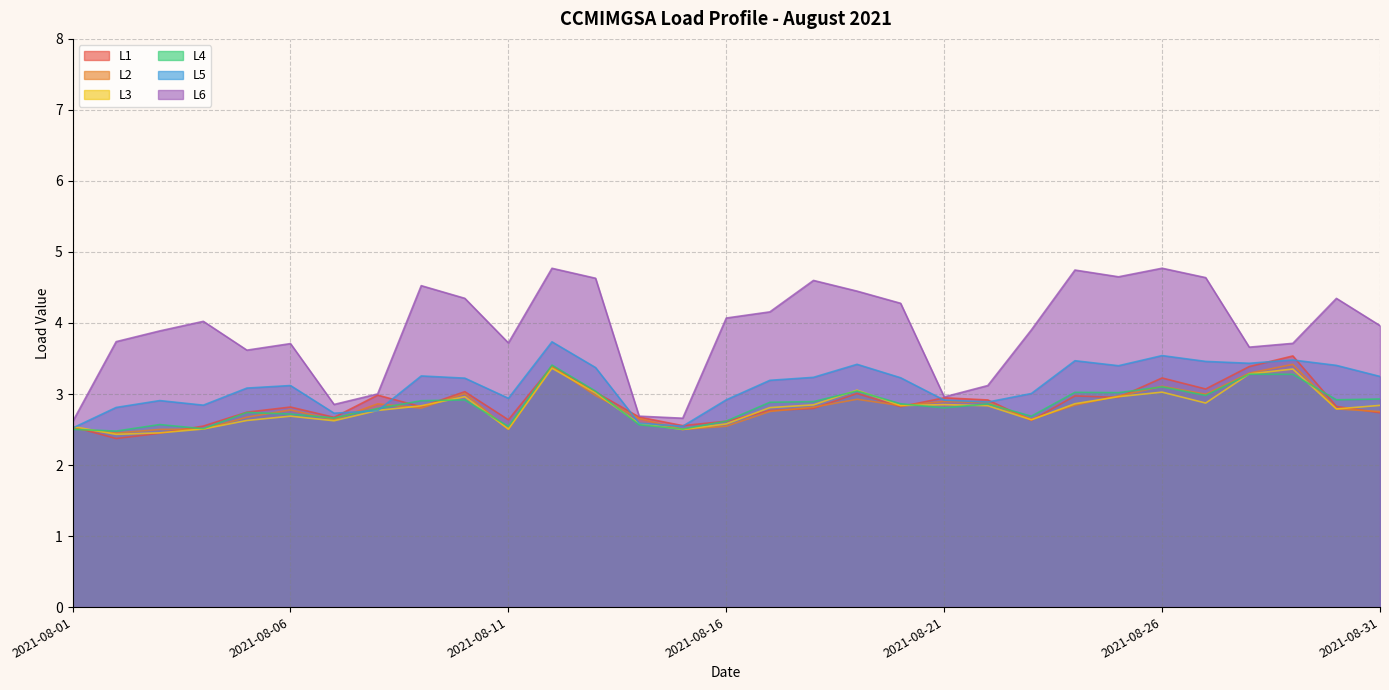

List the labels in order of L5 value, largest first.

2021-08-12, 2021-08-26, 2021-08-29, 2021-08-24, 2021-08-27, 2021-08-28, 2021-08-19, 2021-08-30, 2021-08-25, 2021-08-13, 2021-08-09, 2021-08-31, 2021-08-18, 2021-08-20, 2021-08-10, 2021-08-17, 2021-08-06, 2021-08-05, 2021-08-23, 2021-08-11, 2021-08-16, 2021-08-21, 2021-08-03, 2021-08-22, 2021-08-04, 2021-08-02, 2021-08-08, 2021-08-07, 2021-08-14, 2021-08-15, 2021-08-01